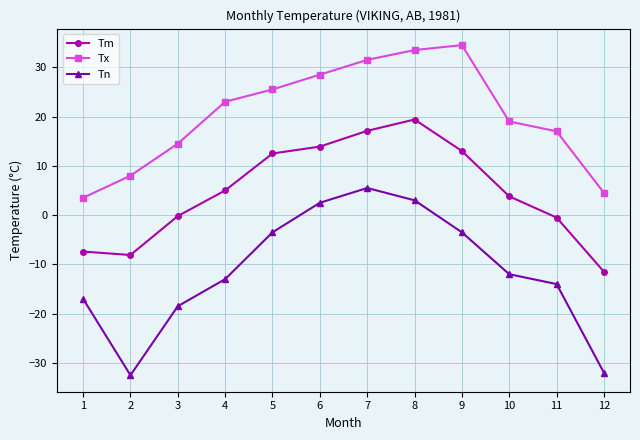

Which series changed the most between 7 and 11?

Tn